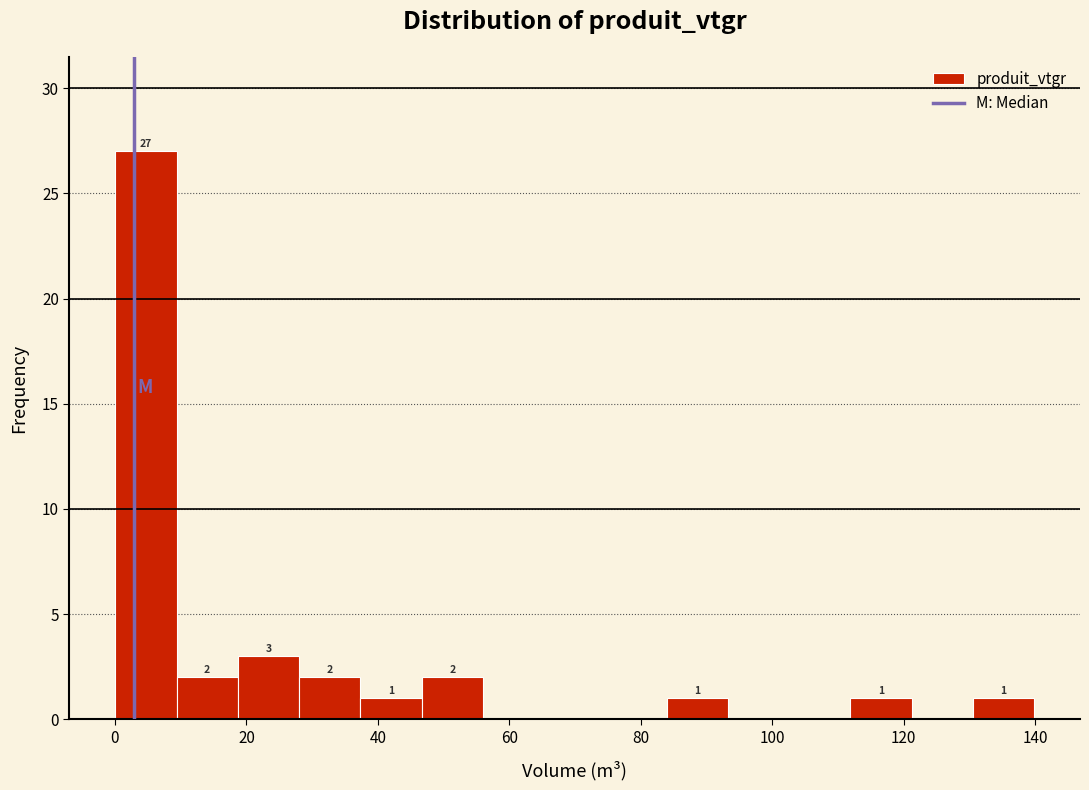

Which range on the x-axis has the tallest bar?

0 to 10